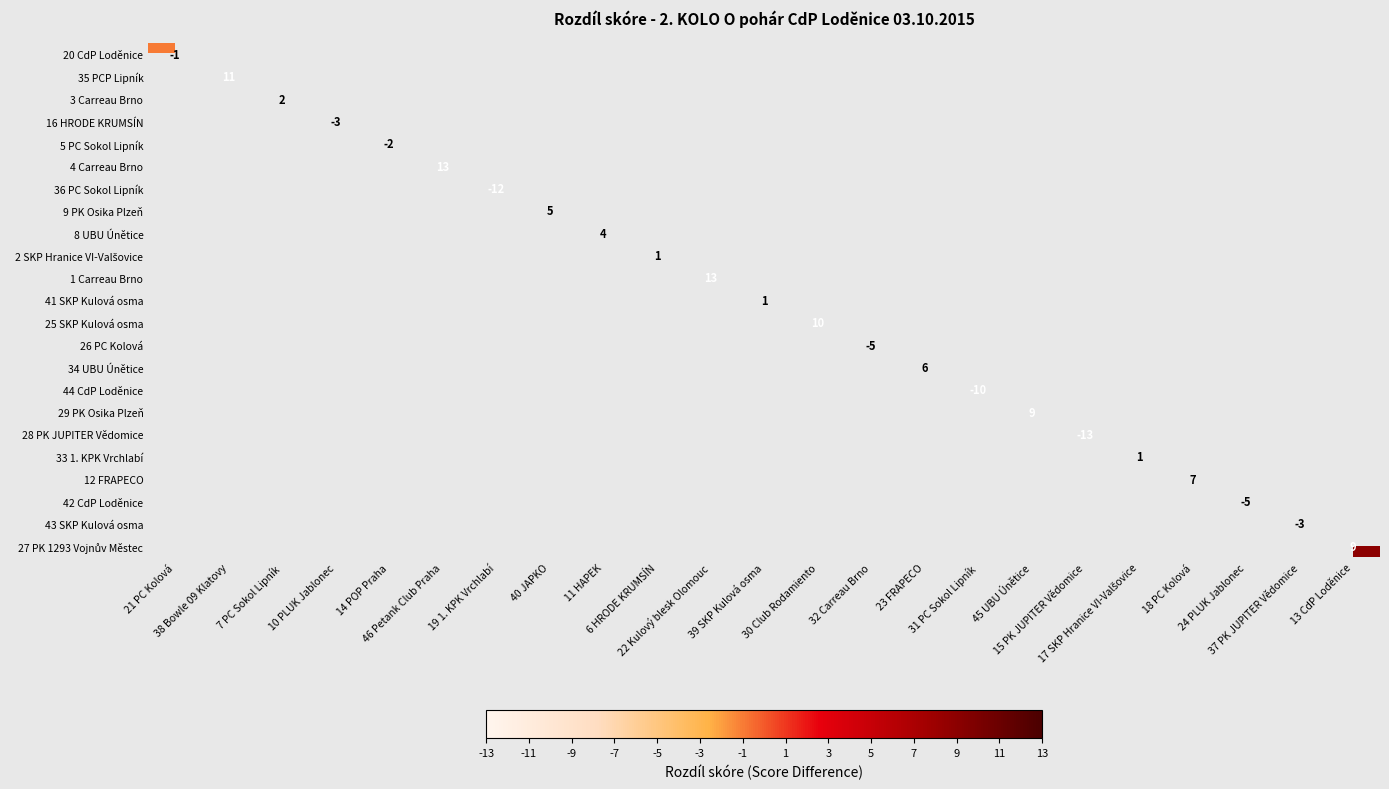

At how many categories does at least one series exceed 7?

6